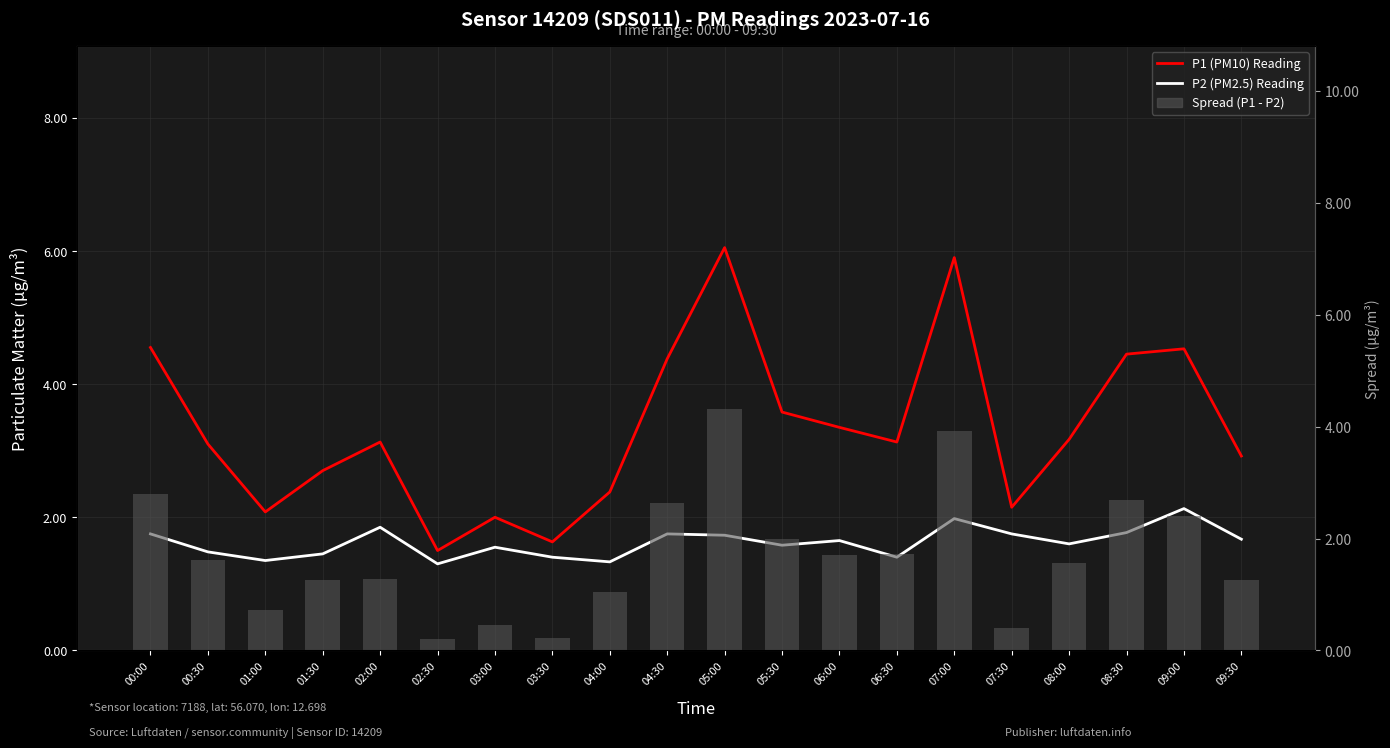

What is the label of the 6th bar from the left?

02:30